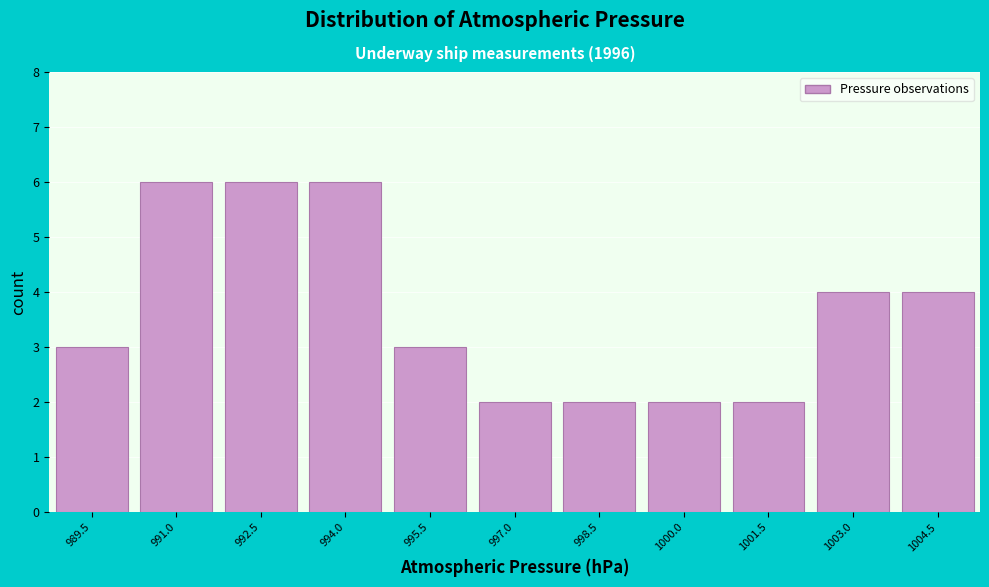

Reading left to right, what are all the values shown in this chart?

989.5=3	991.0=6	992.5=6	994.0=6	995.5=3	997.0=2	998.5=2	1000.0=2	1001.5=2	1003.0=4	1004.5=4